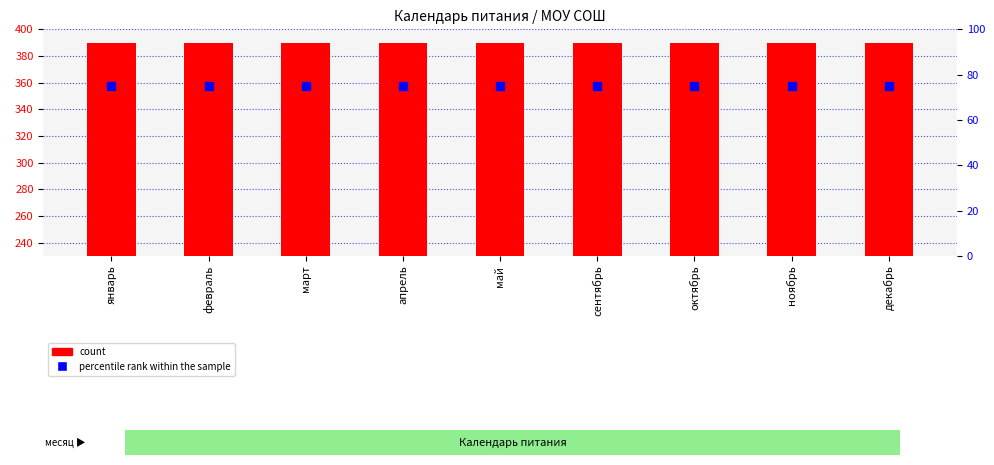

Count the number of data series in this chart.

2